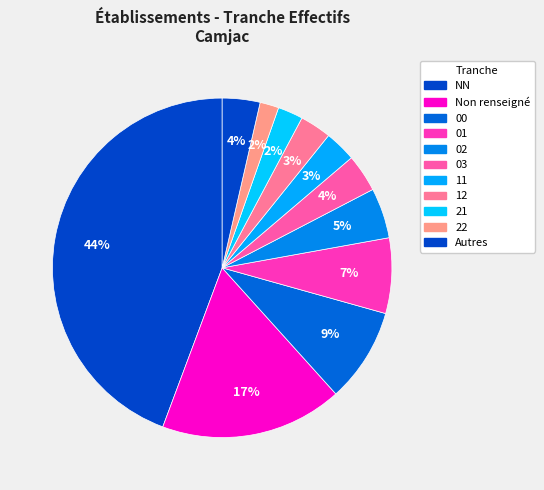

True or false: 01 accounts for 22% of the total.

False